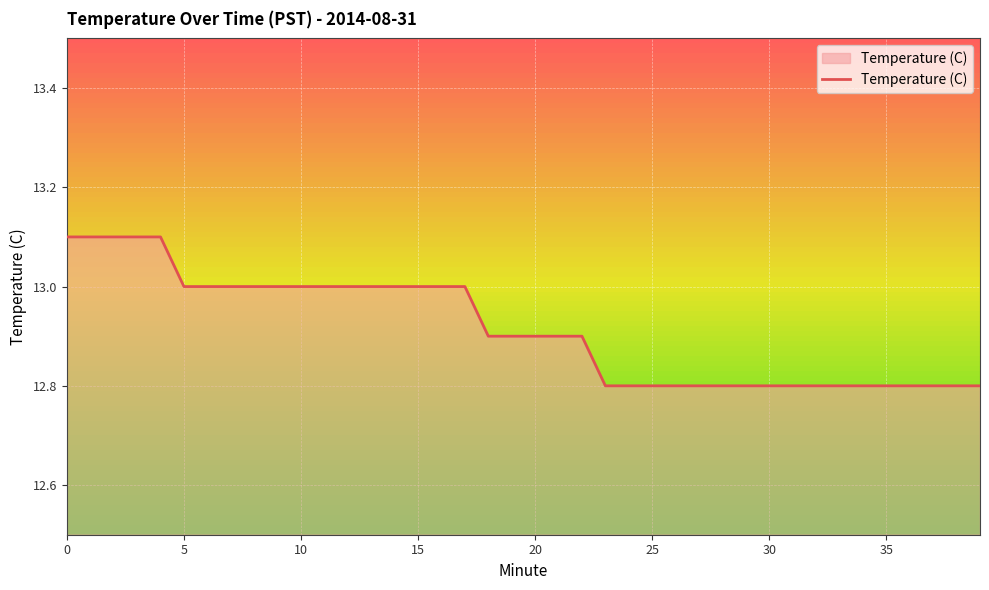

Is it true that Temperature (C) equals 21.8 at 25?

False